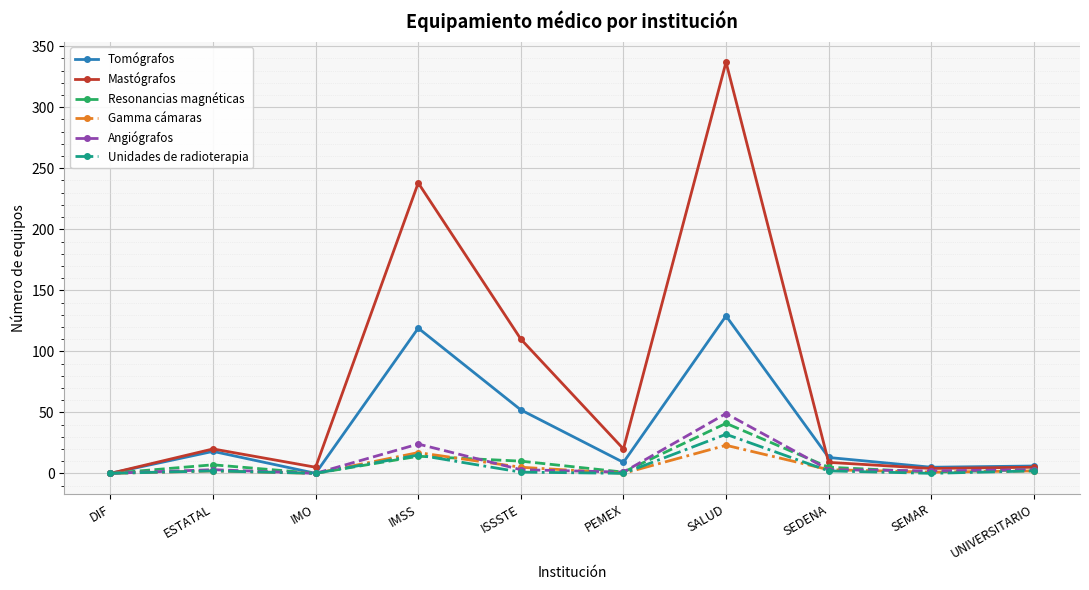

True or false: Tomógrafos has more than 1 points higher than both neighbors.

True